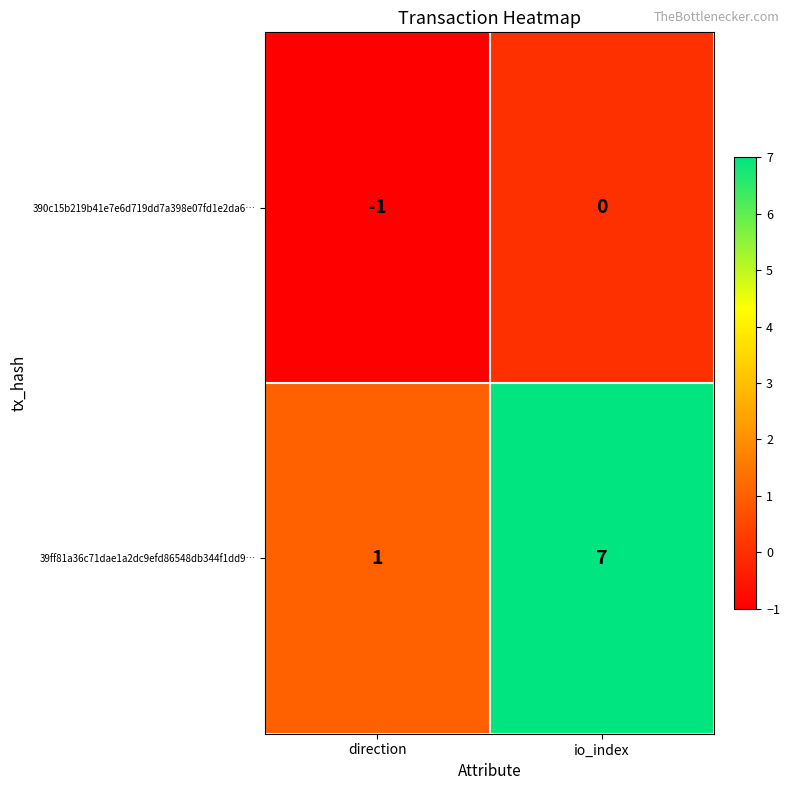

List the series in order of their peak value, highest first.

39ff81a36c71dae1a2dc9efd86548db344f1dd9…, 390c15b219b41e7e6d719dd7a398e07fd1e2da6…